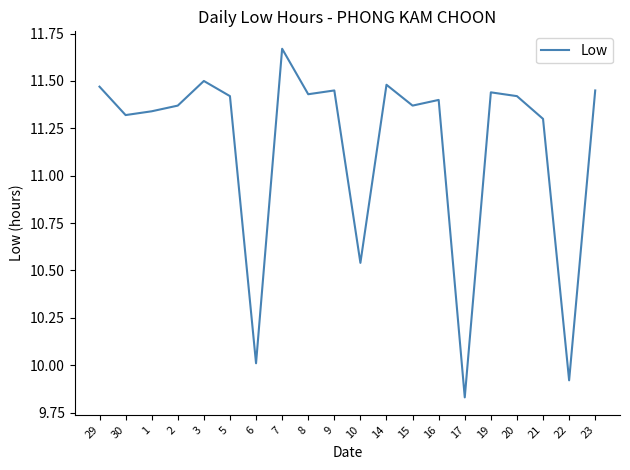

What is the difference between the values at 5 and 6?

1.4